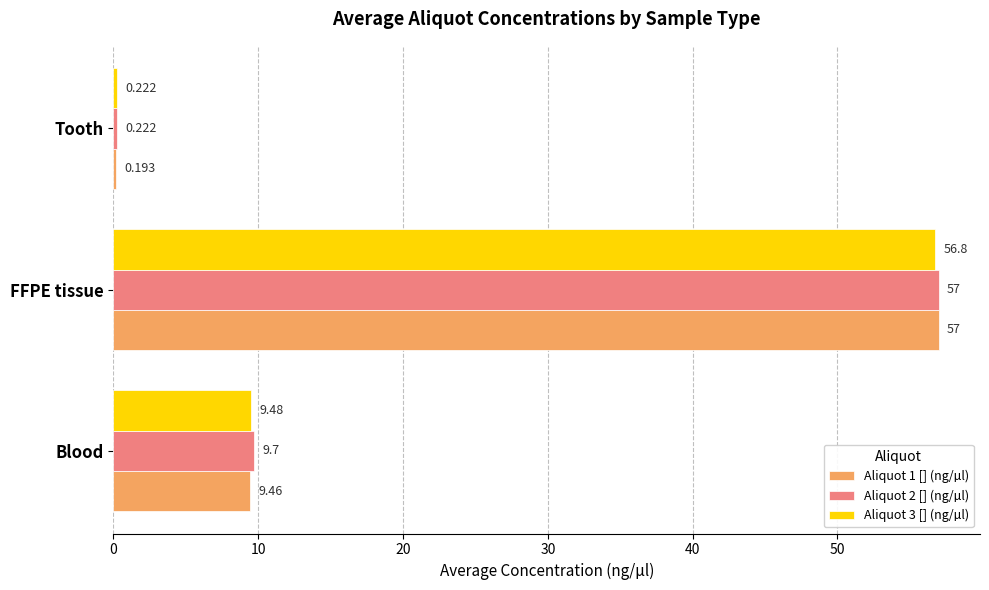

Rank the categories by Aliquot 2 [] (ng/µl) value from lowest to highest.

Tooth, Blood, FFPE tissue